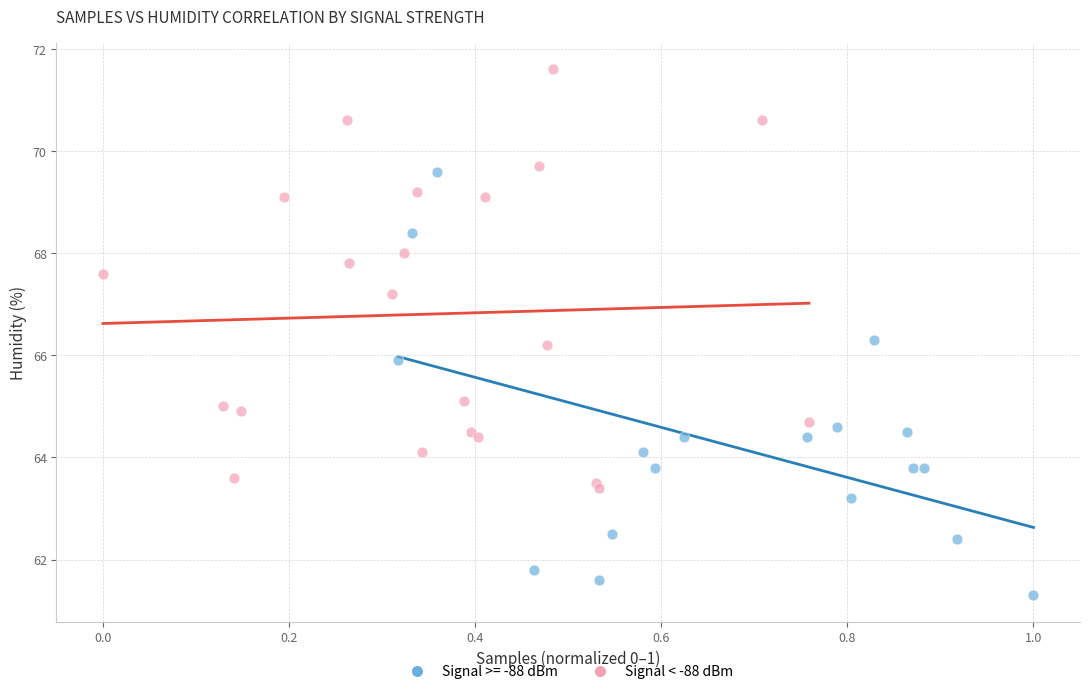

Which series reaches the minimum Y coordinate?

Signal >= -88 dBm